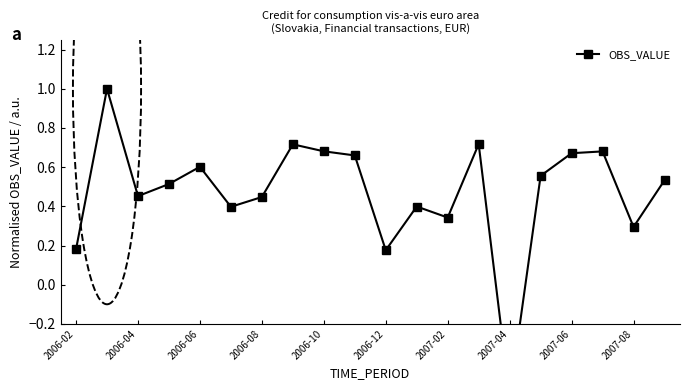

What is the maximum value shown in the chart?

1.0